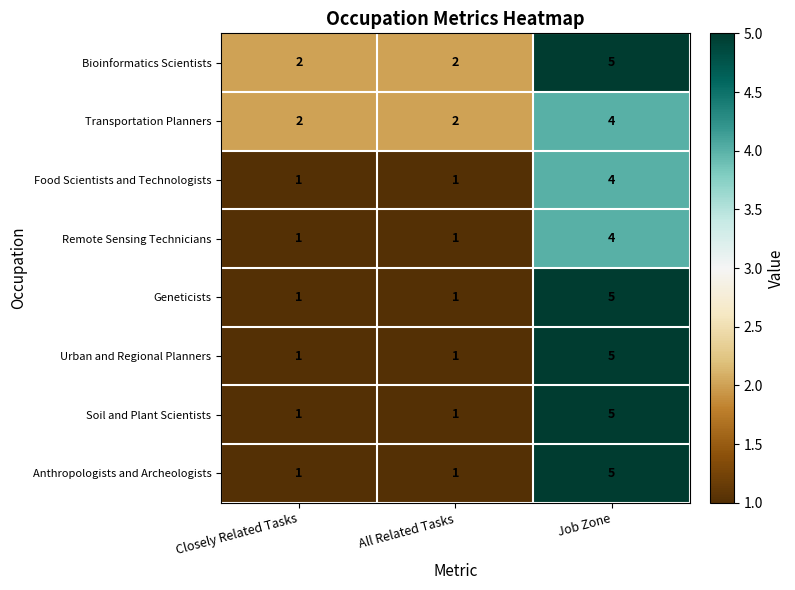

The Geneticists series shows 1 at All Related Tasks. True or false?

True